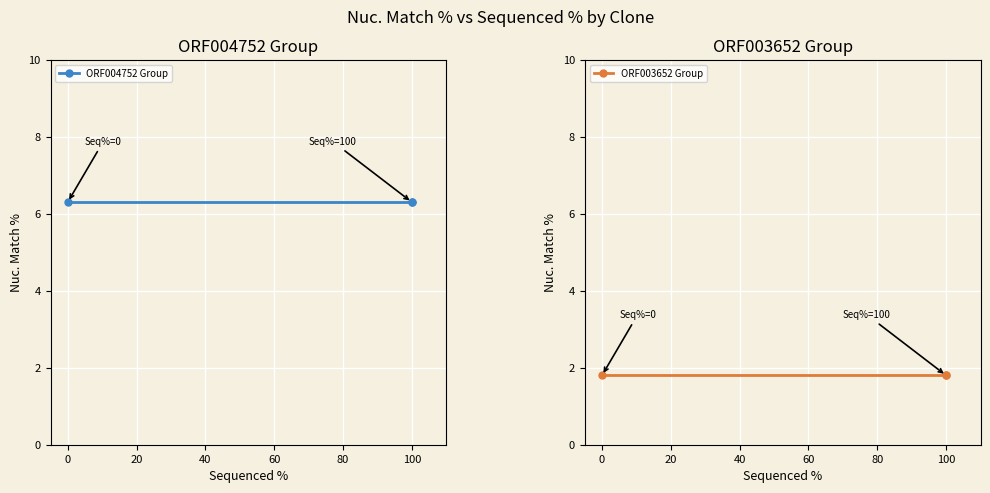

What is the value of the ORF003652 Group point at the 1st from the left?

1.8